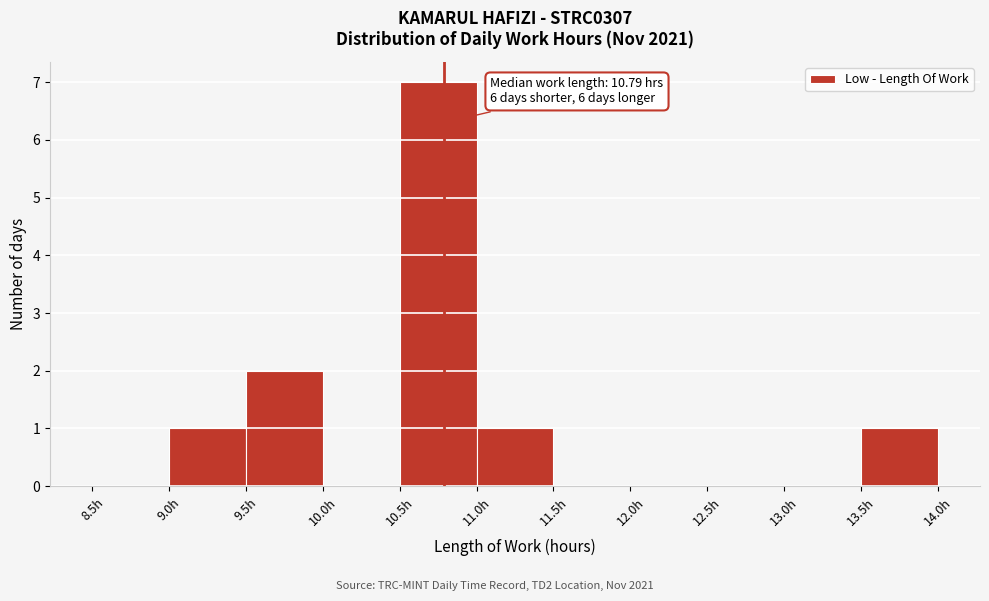

Which range on the x-axis has the tallest bar?

10.5 to 11.0